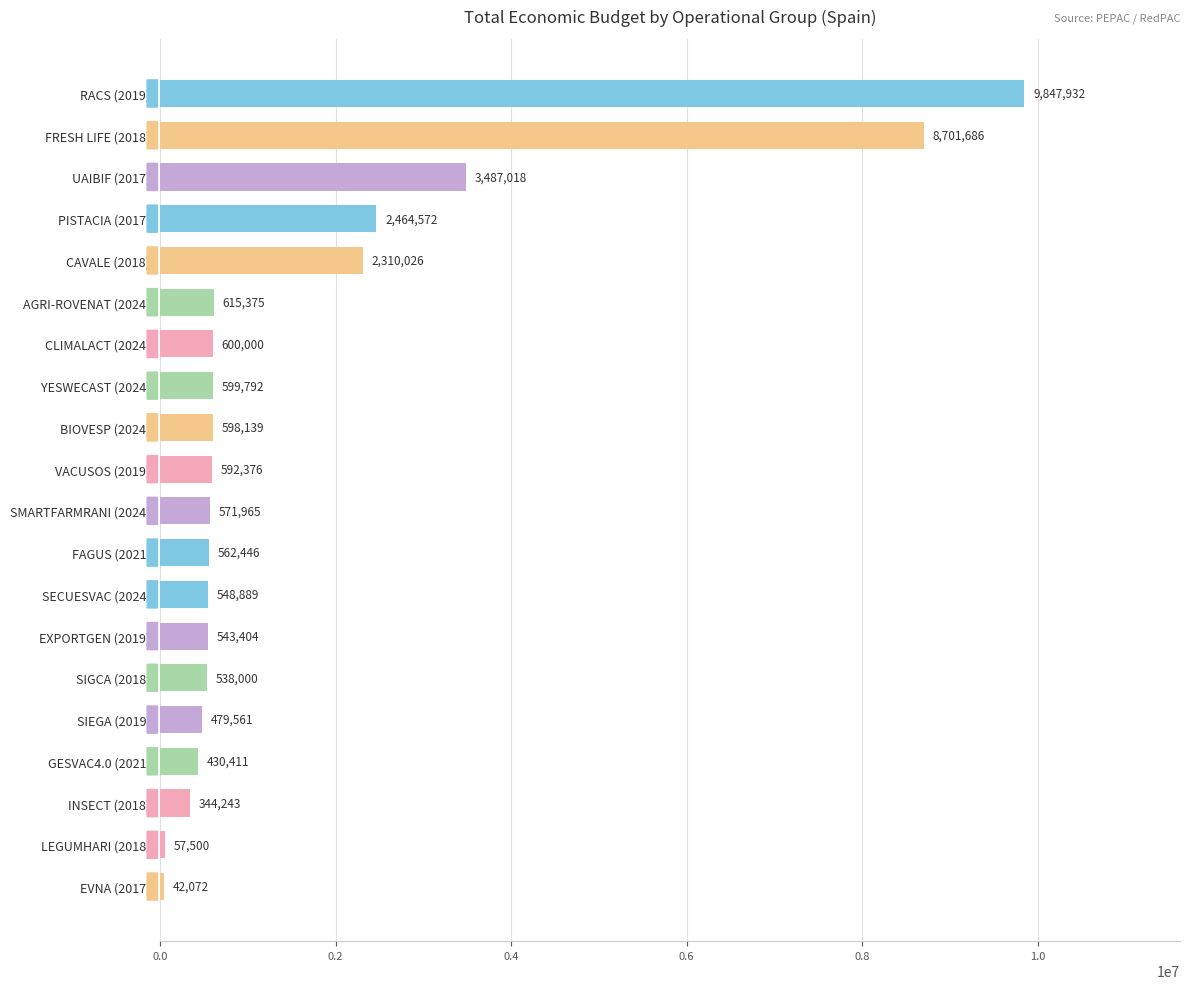

What is the label of the 13th bar from the top?

SECUESVAC (2024)